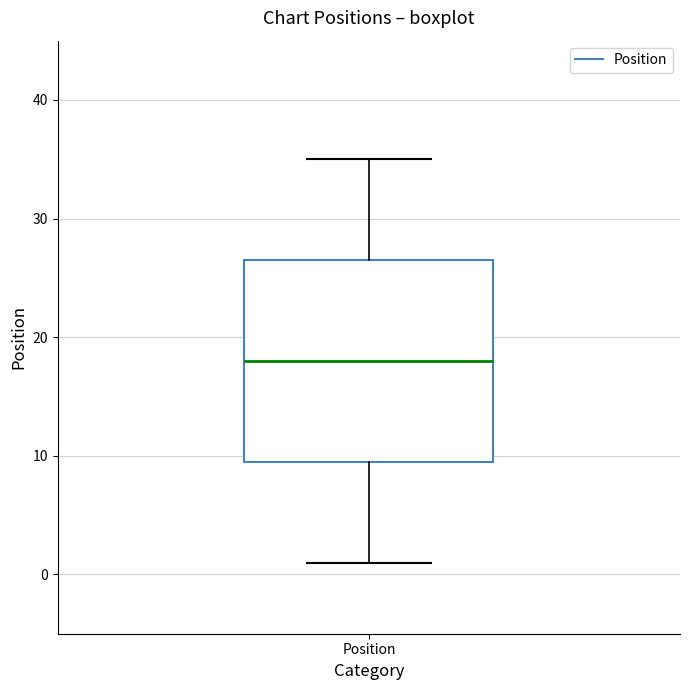

Where is the upper edge of the box for Position on the y-axis? The values are not printed on the chart, so give them approximately, as read against the axis.

27